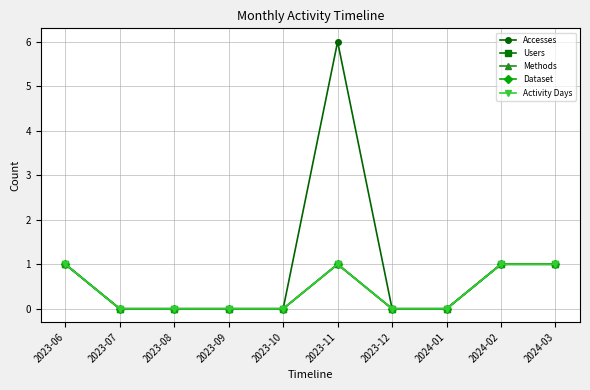

The value of Dataset at 2024-03 is 1. True or false?

True